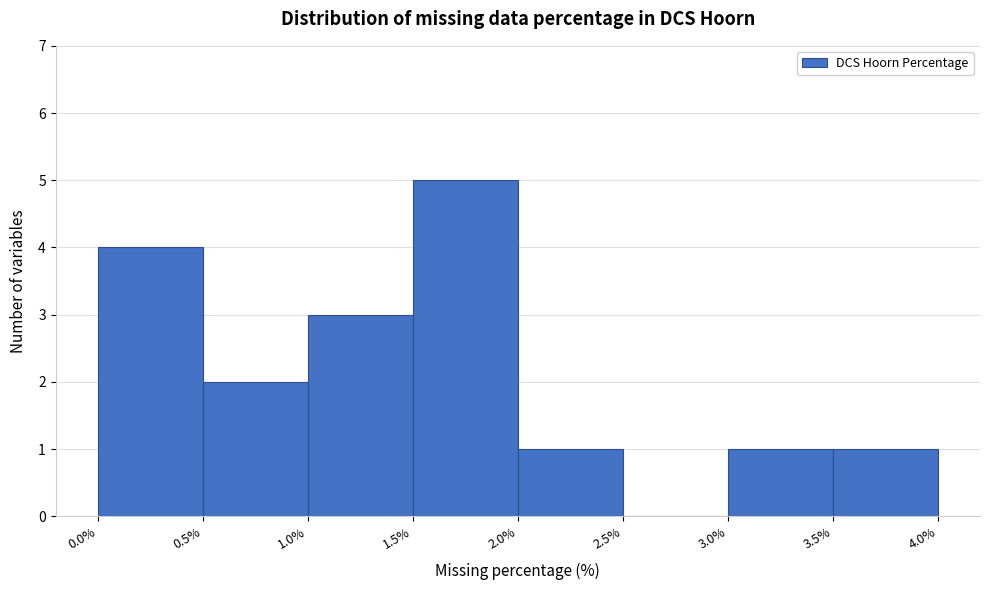

How tall is the bar that spans 3.0% to 3.5% on the x-axis? The values are not printed on the chart, so give them approximately, as read against the axis.

1